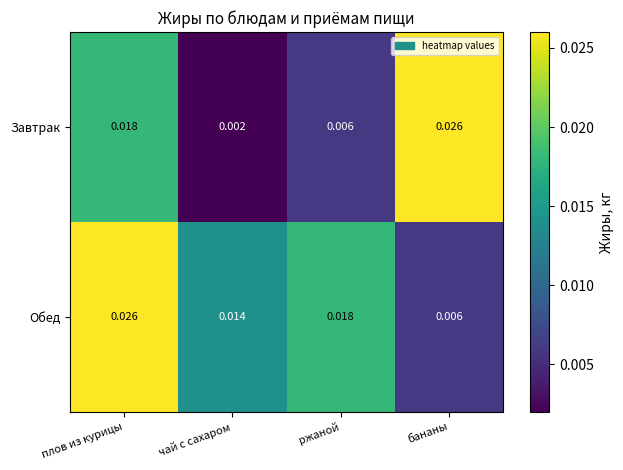

Which series changed the most between плов из курицы and чай с сахаром?

Завтрак